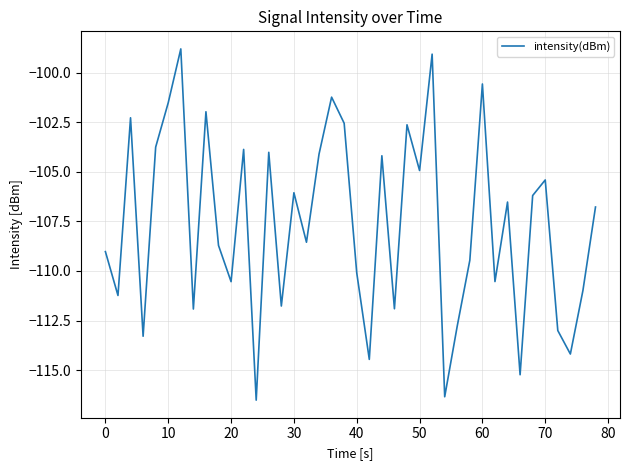

What is the smallest value displayed?

-116.5